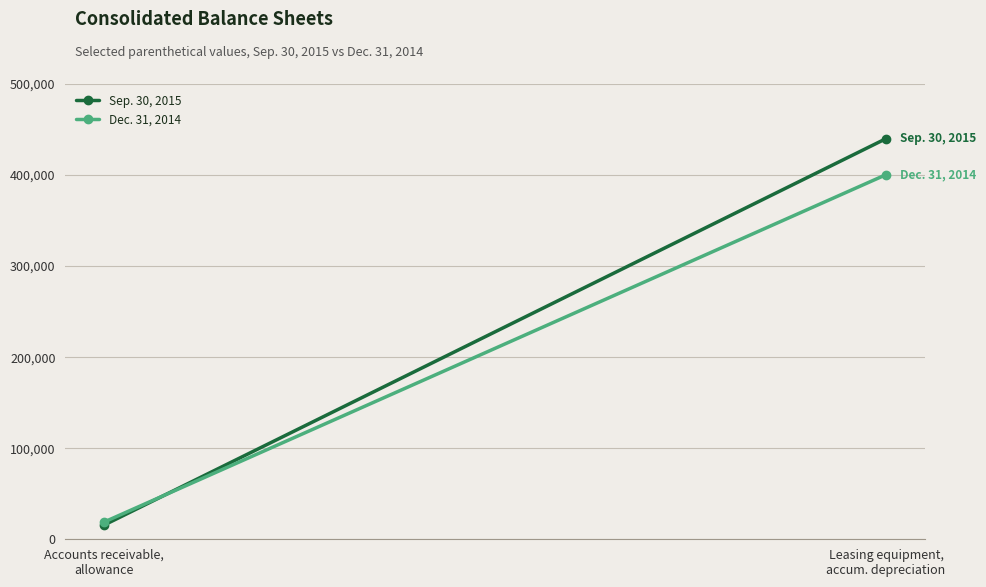

Which series has the widest spread of values?

Sep. 30, 2015